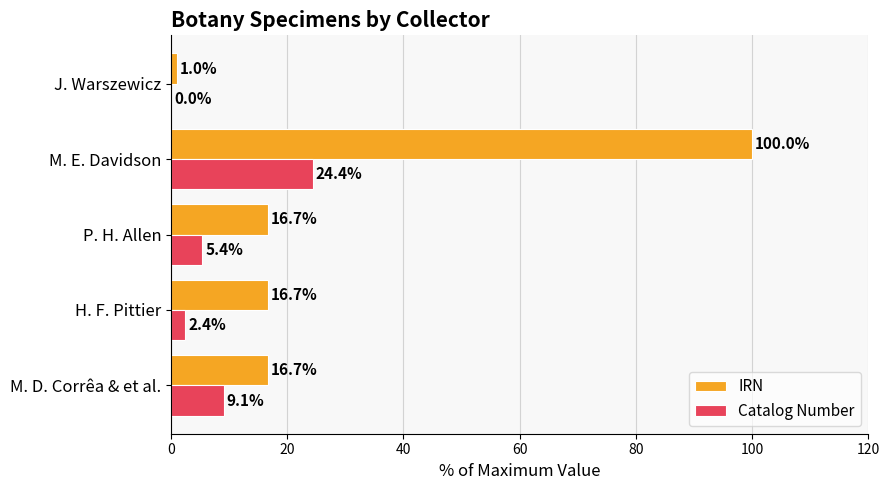

Which series has the largest range (max minus min)?

IRN